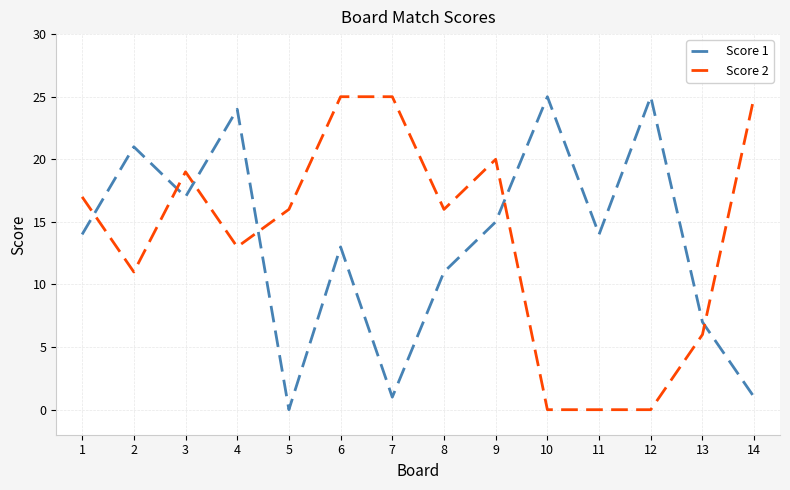

True or false: Score 1 has more than 2 points higher than both neighbors.

True